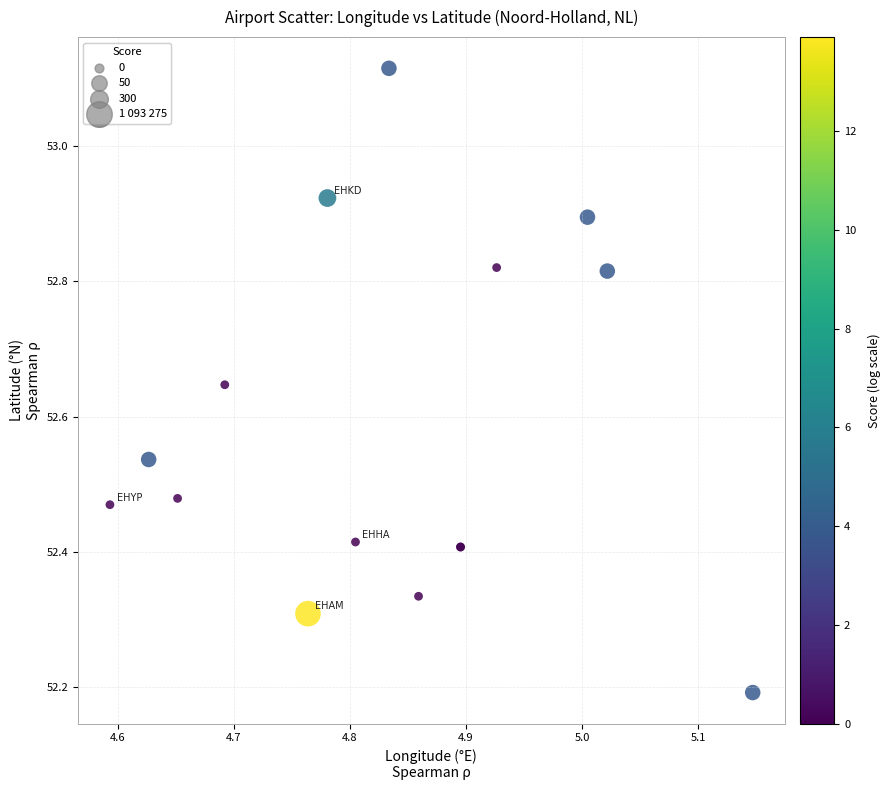

What Y value in the scatter plot is closest to 52?

52.2